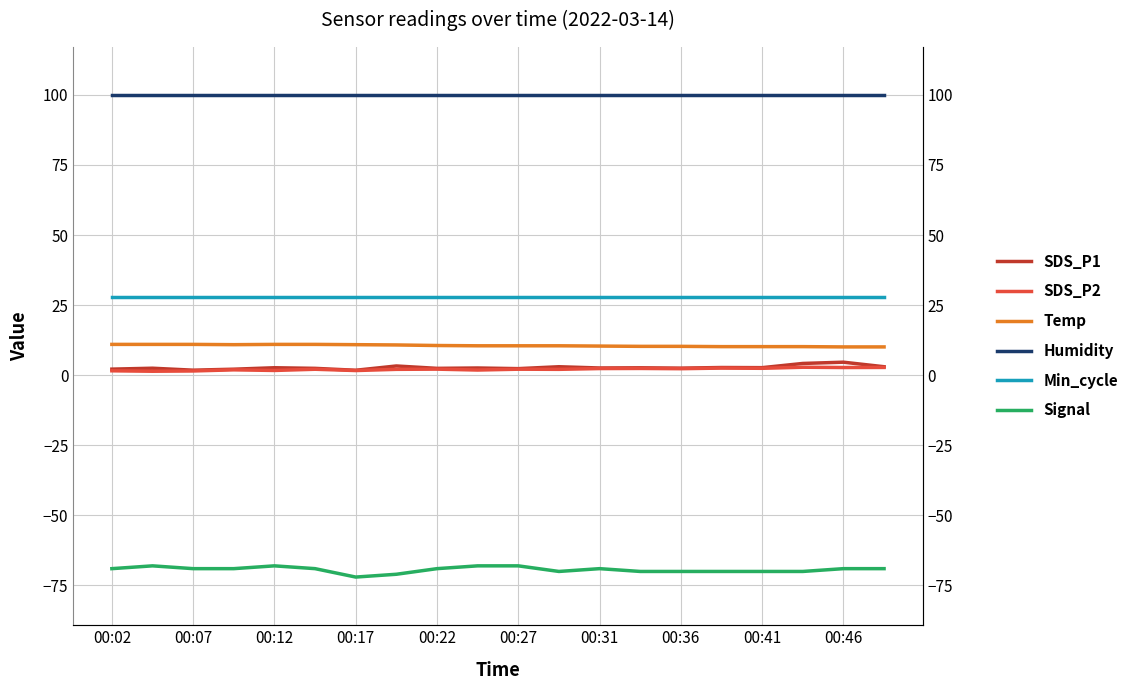

What is the sum of the Humidity values at 00:07 and 00:46?

199.8